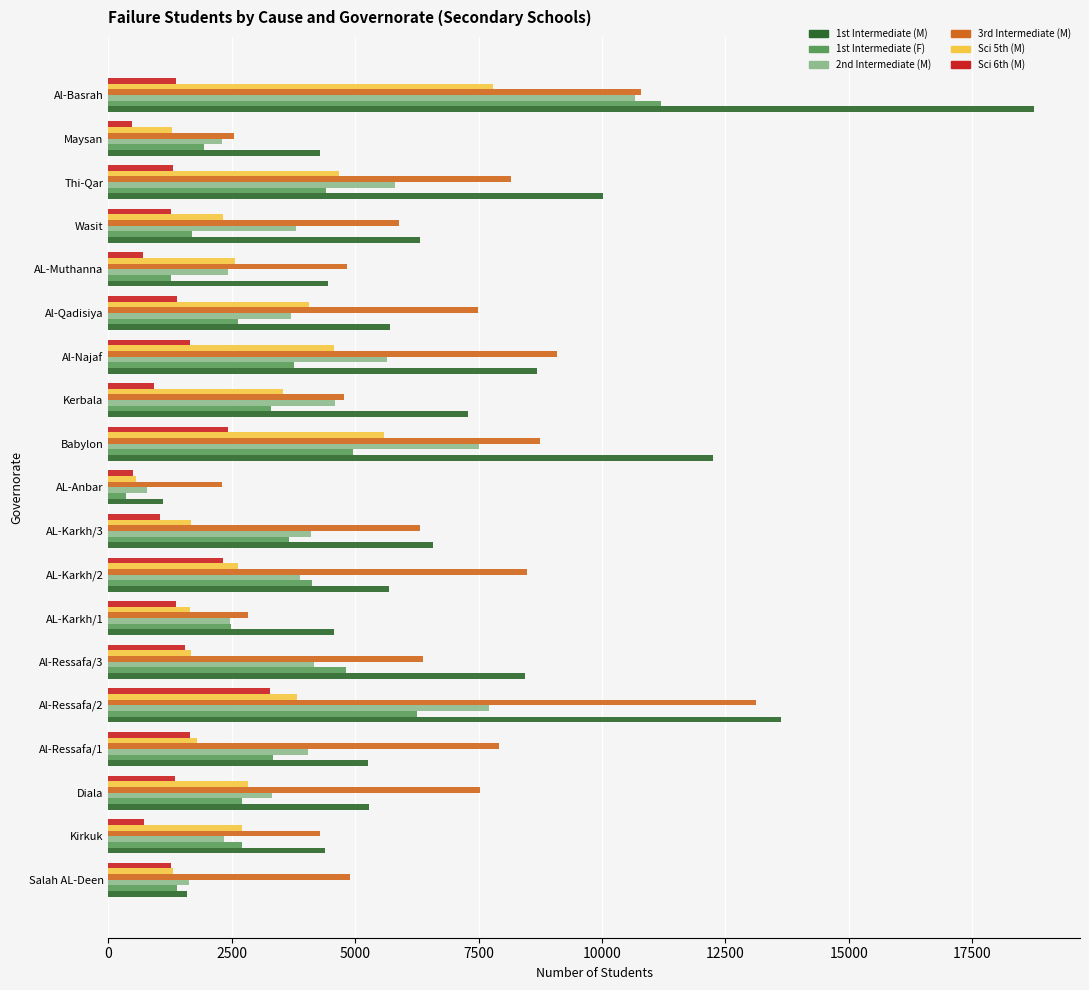

Is it true that Sci 6th (M) equals 926 at Kerbala?

True